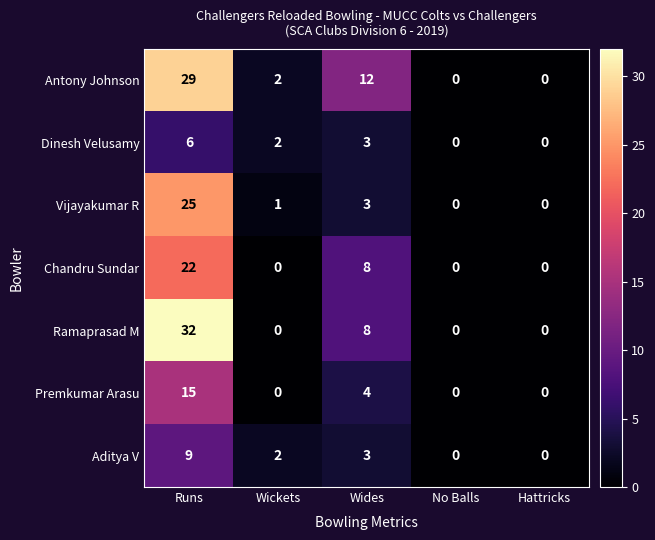

List the series in order of their peak value, lowest first.

Dinesh Velusamy, Aditya V, Premkumar Arasu, Chandru Sundar, Vijayakumar R, Antony Johnson, Ramaprasad M